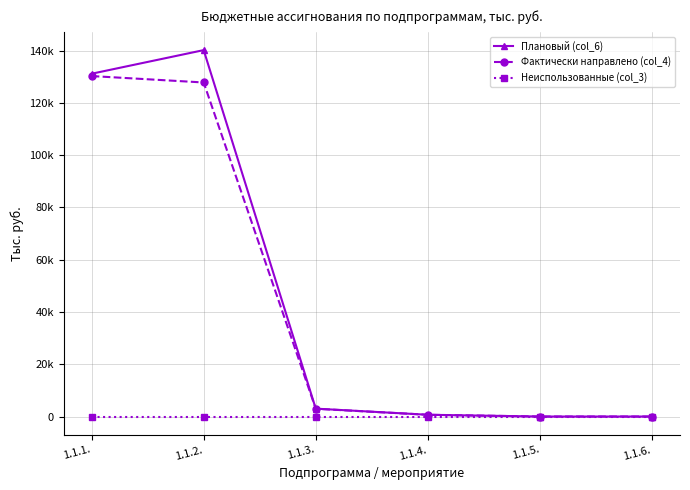

Does the chart display data point markers on the line(s)?

Yes